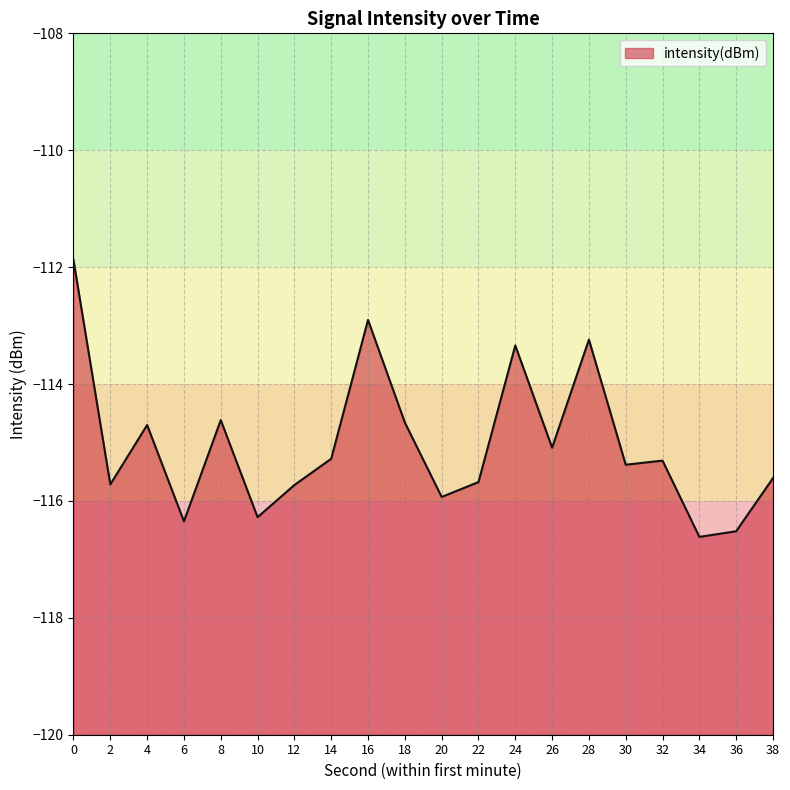

Which has a higher value, 34 or 22?

22